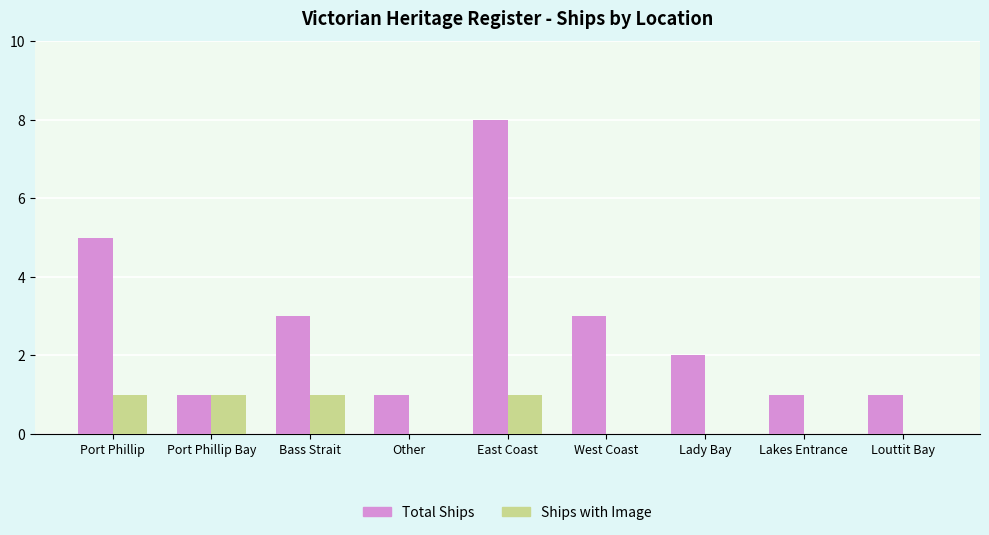

Count the Ships with Image values in the range 0 to 1.

9